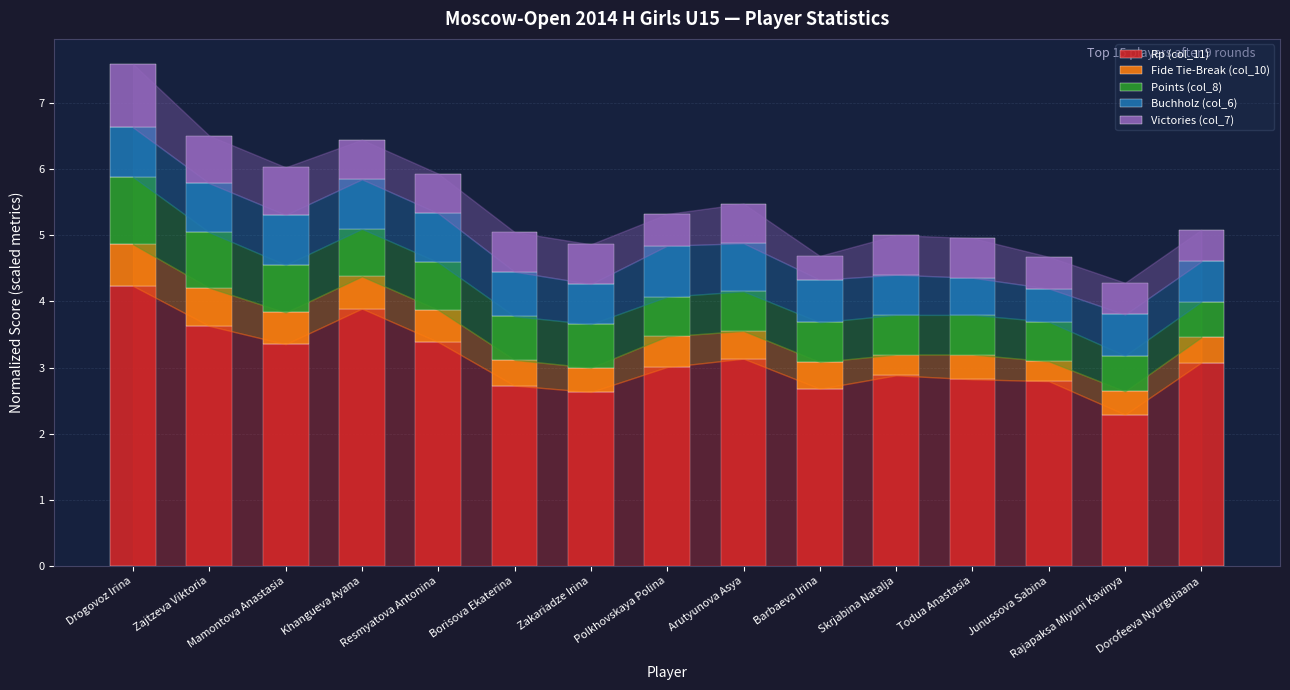

Does the chart contain stacked bars?

Yes